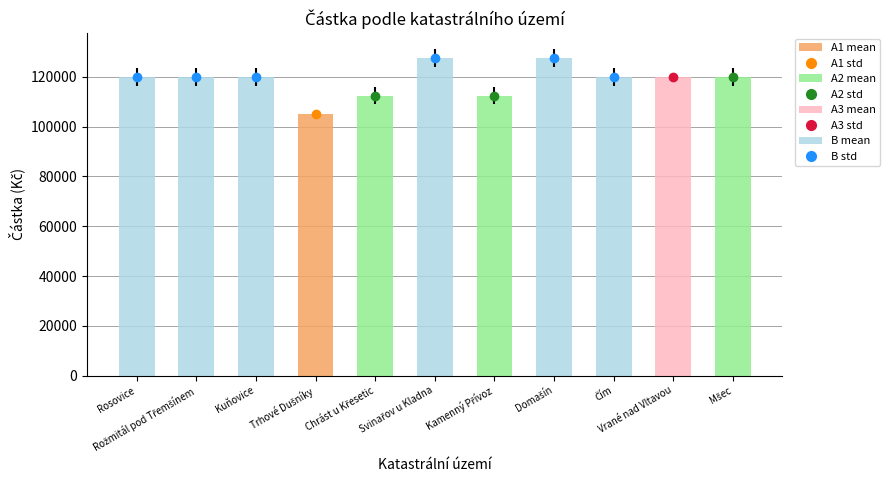

How many data points are less than 120000?

3